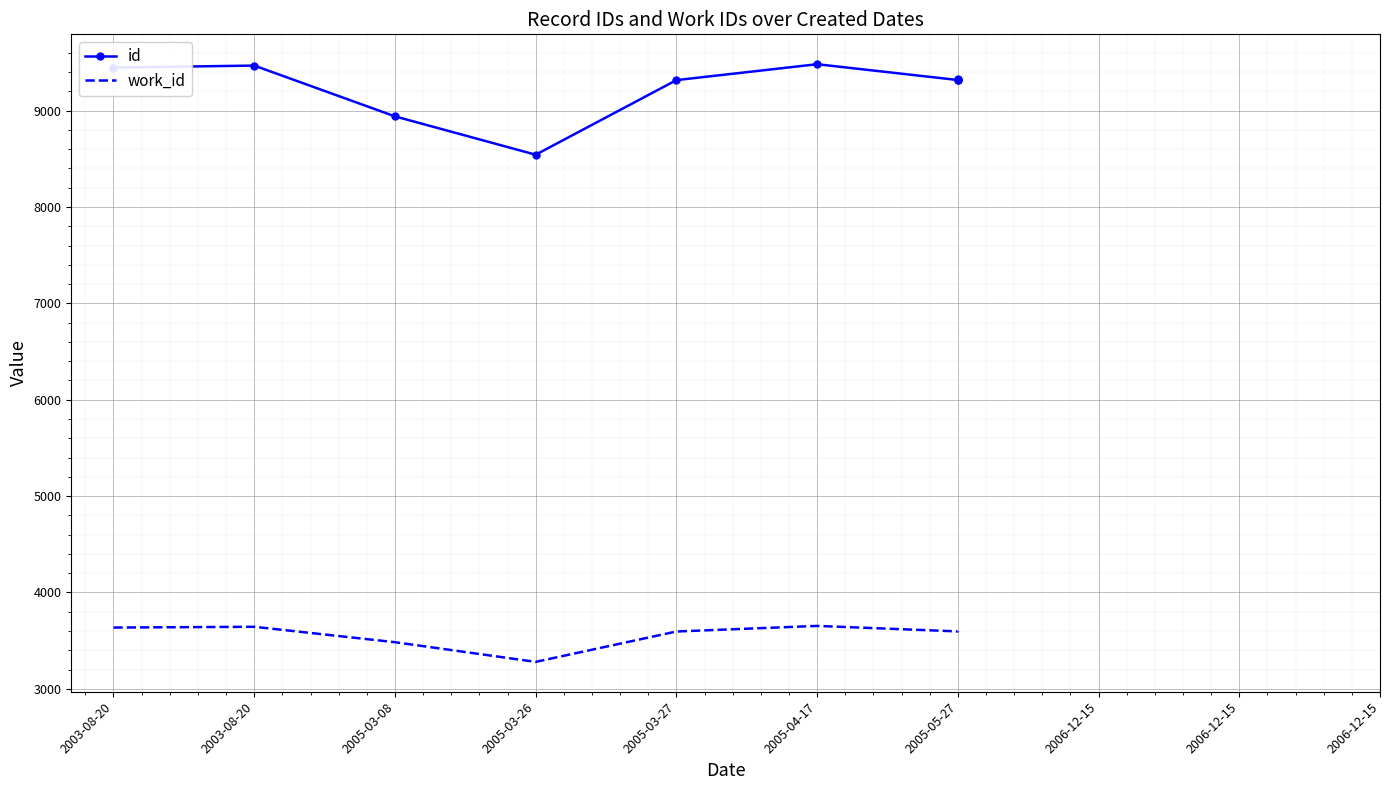

What is the maximum value shown in the chart?

9481